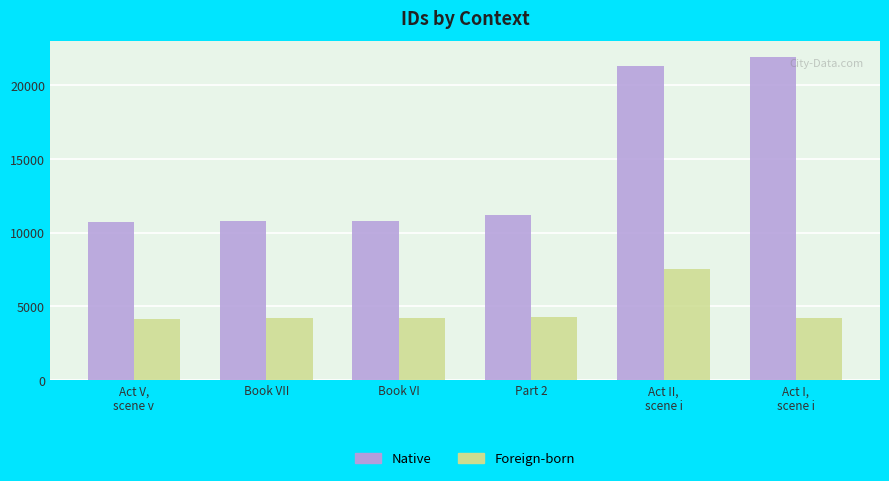

What are all the series names shown in the legend?

Native, Foreign-born